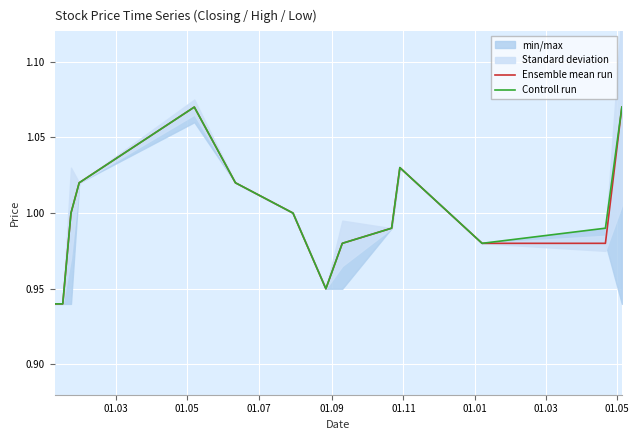

Is the value of Controll run at 01.03 greater than the value of Ensemble mean run at 01.03?

No